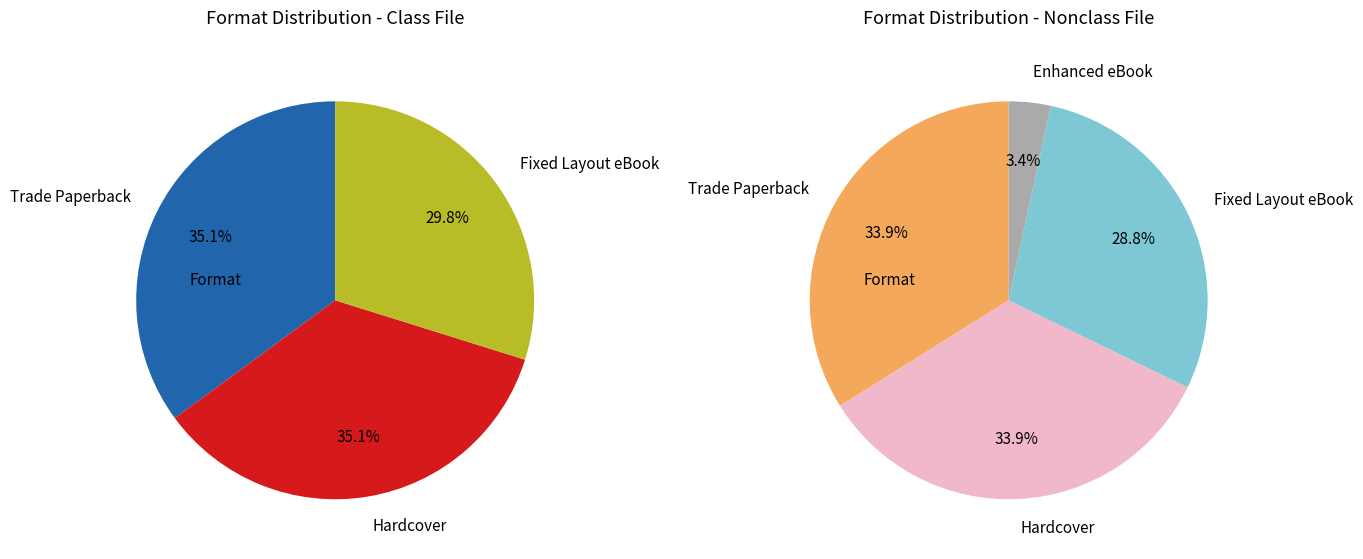

Which category has the smallest portion of the pie?

Enhanced eBook